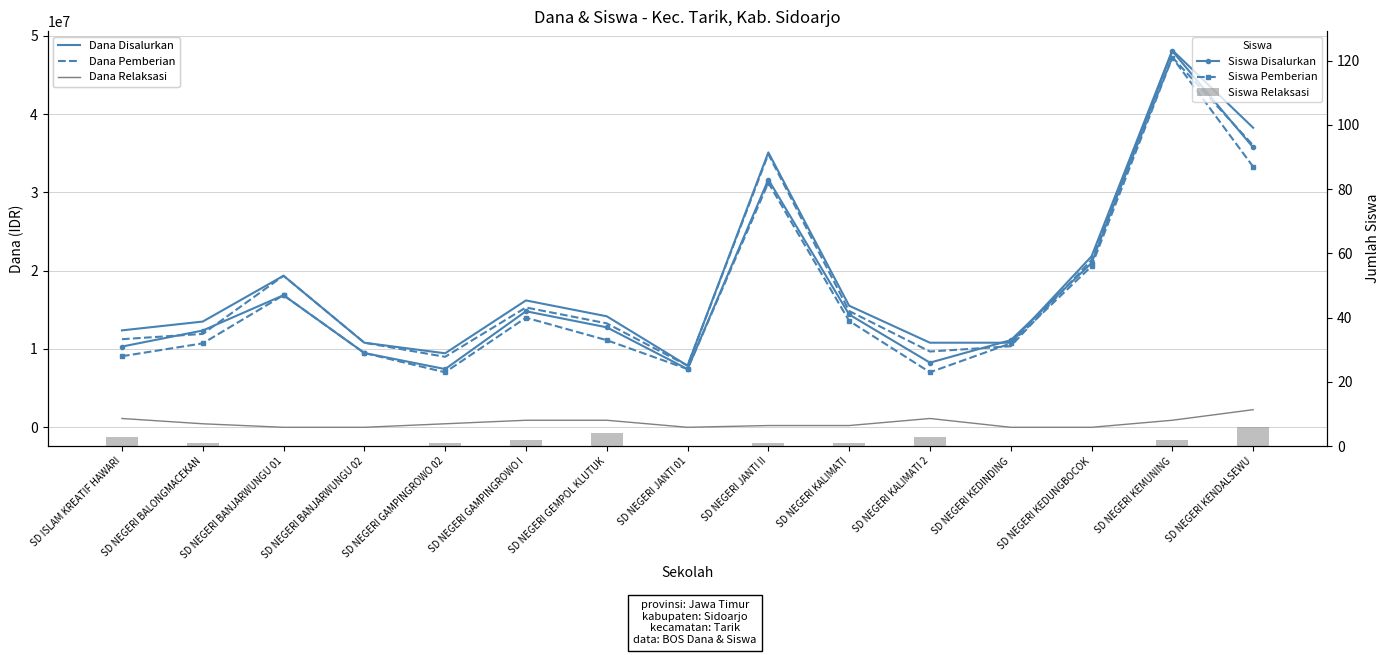

What are all the series names shown in the legend?

Dana Disalurkan, Dana Pemberian, Dana Relaksasi, Siswa Disalurkan, Siswa Pemberian, Siswa Relaksasi